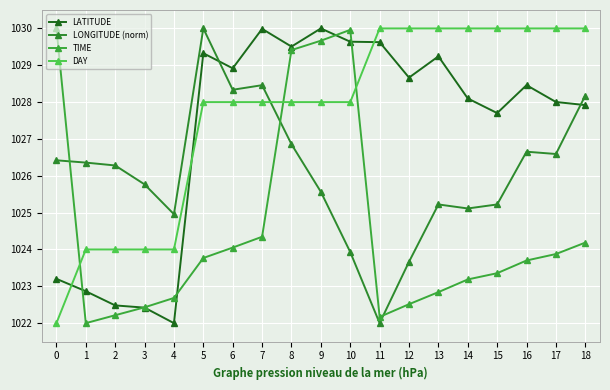

Count the number of data series in this chart.

4